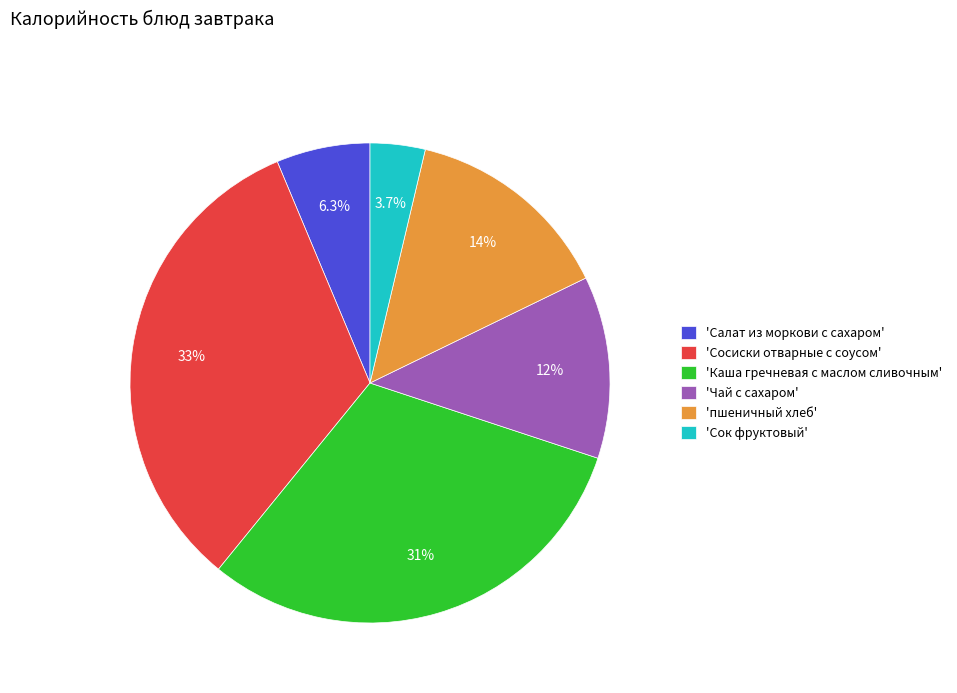

Combined, what portion of the pie is 'Сок фруктовый' and 'пшеничный хлеб'?

17.8%